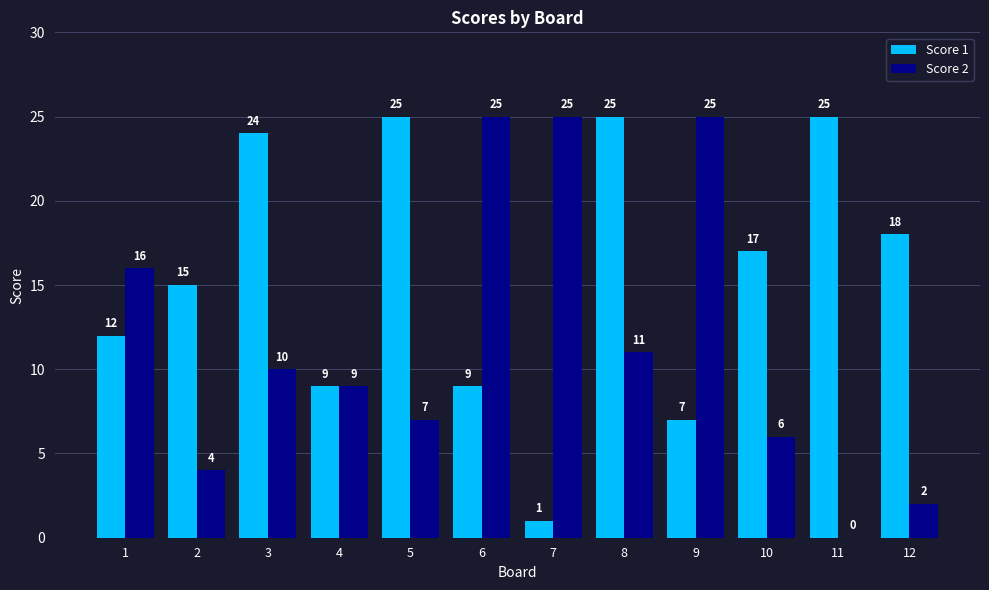

What are all the series names shown in the legend?

Score 1, Score 2